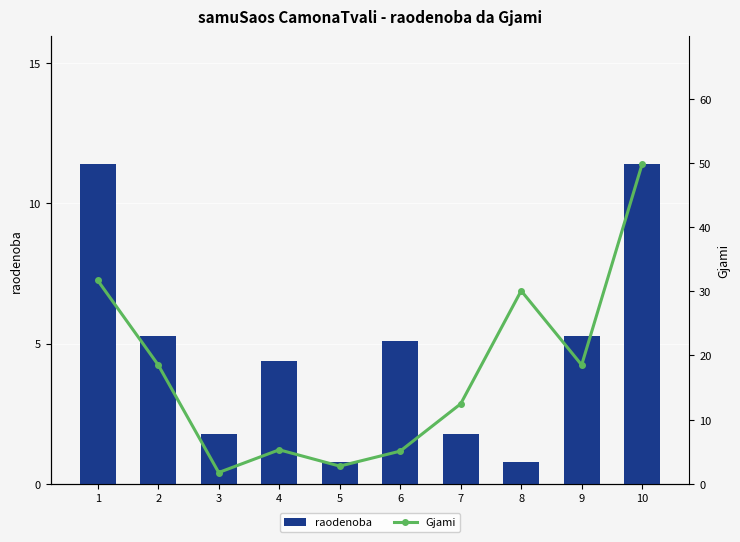

What are all the series names shown in the legend?

raodenoba, Gjami